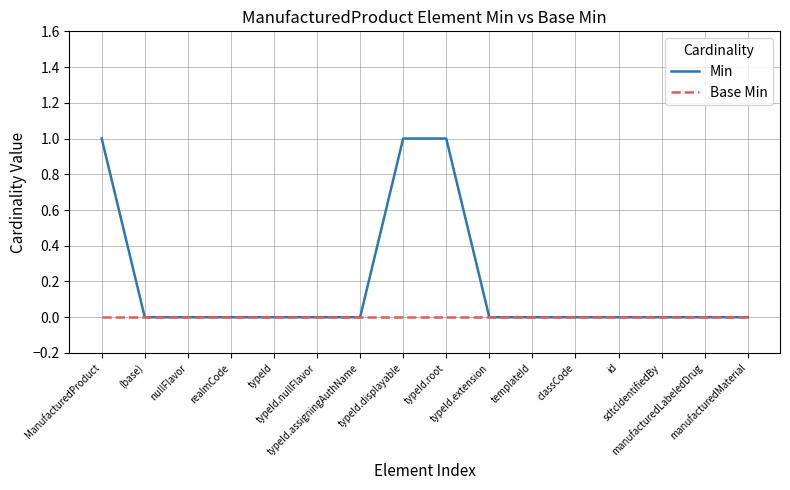

List the series in order of their overall mean, lowest first.

Base Min, Min